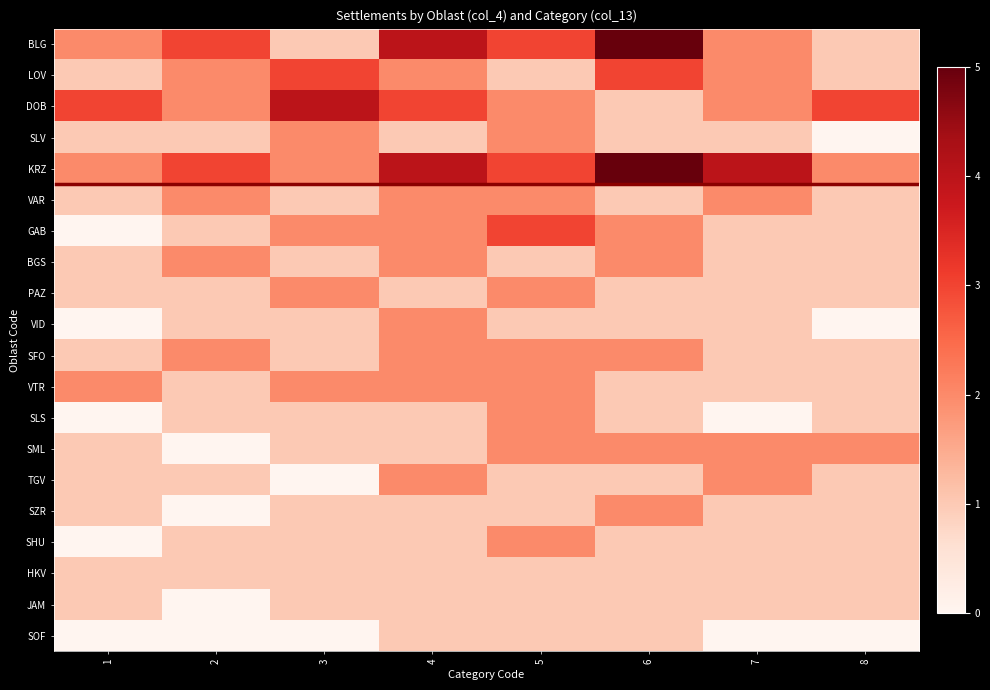

Reading right to left, list all the values displayed in this chart.

BLG: 8=1	7=2	6=5	5=3	4=4	3=1	2=3	1=2
LOV: 8=1	7=2	6=3	5=1	4=2	3=3	2=2	1=1
DOB: 8=3	7=2	6=1	5=2	4=3	3=4	2=2	1=3
SLV: 8=0	7=1	6=1	5=2	4=1	3=2	2=1	1=1
KRZ: 8=2	7=4	6=5	5=3	4=4	3=2	2=3	1=2
VAR: 8=1	7=2	6=1	5=2	4=2	3=1	2=2	1=1
GAB: 8=1	7=1	6=2	5=3	4=2	3=2	2=1	1=0
BGS: 8=1	7=1	6=2	5=1	4=2	3=1	2=2	1=1
PAZ: 8=1	7=1	6=1	5=2	4=1	3=2	2=1	1=1
VID: 8=0	7=1	6=1	5=1	4=2	3=1	2=1	1=0
SFO: 8=1	7=1	6=2	5=2	4=2	3=1	2=2	1=1
VTR: 8=1	7=1	6=1	5=2	4=2	3=2	2=1	1=2
SLS: 8=1	7=0	6=1	5=2	4=1	3=1	2=1	1=0
SML: 8=2	7=2	6=2	5=2	4=1	3=1	2=0	1=1
TGV: 8=1	7=2	6=1	5=1	4=2	3=0	2=1	1=1
SZR: 8=1	7=1	6=2	5=1	4=1	3=1	2=0	1=1
SHU: 8=1	7=1	6=1	5=2	4=1	3=1	2=1	1=0
HKV: 8=1	7=1	6=1	5=1	4=1	3=1	2=1	1=1
JAM: 8=1	7=1	6=1	5=1	4=1	3=1	2=0	1=1
SOF: 8=0	7=0	6=1	5=1	4=1	3=0	2=0	1=0